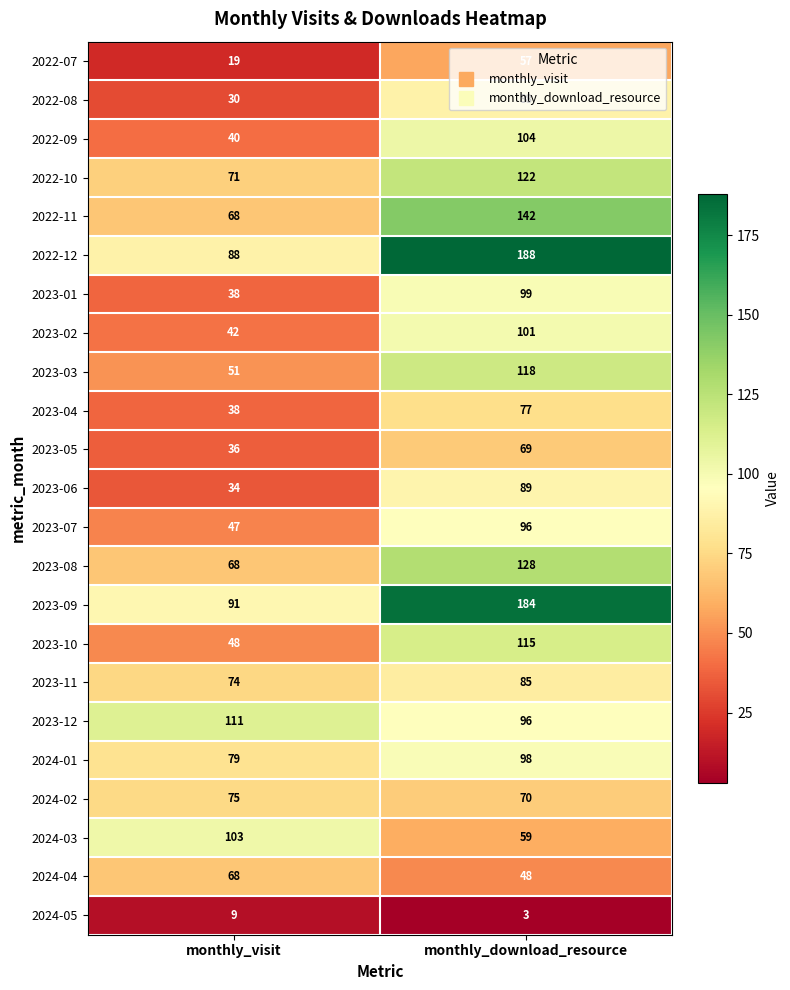

Which category has the highest value in the 2024-02 series?

monthly_visit